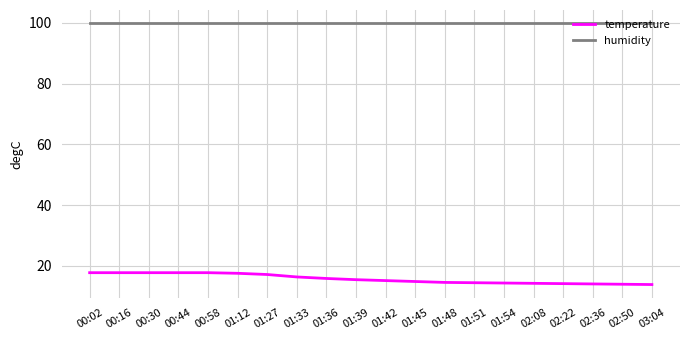

Rank the series at 03:04 from lowest to highest value.

temperature, humidity